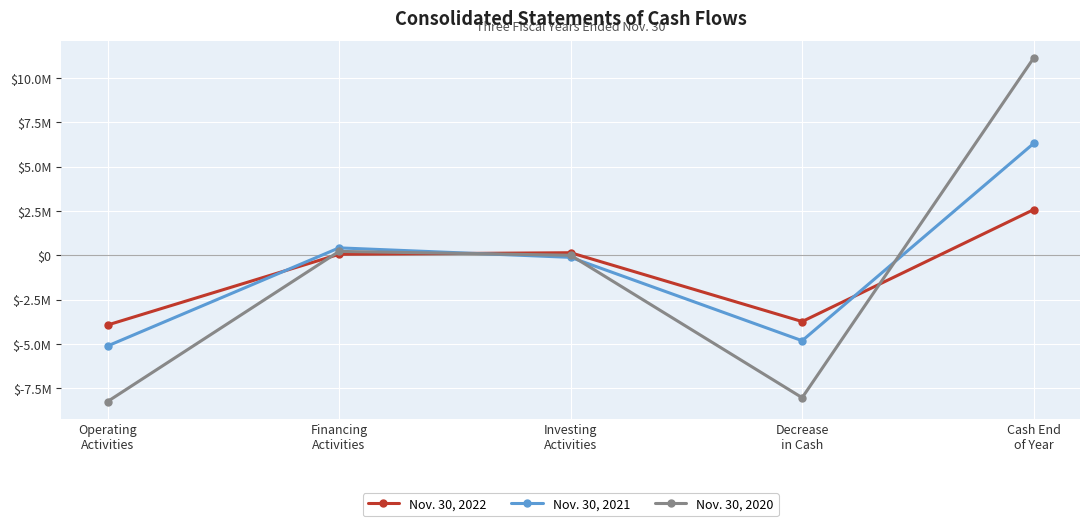

What are all the series names shown in the legend?

Nov. 30, 2022, Nov. 30, 2021, Nov. 30, 2020